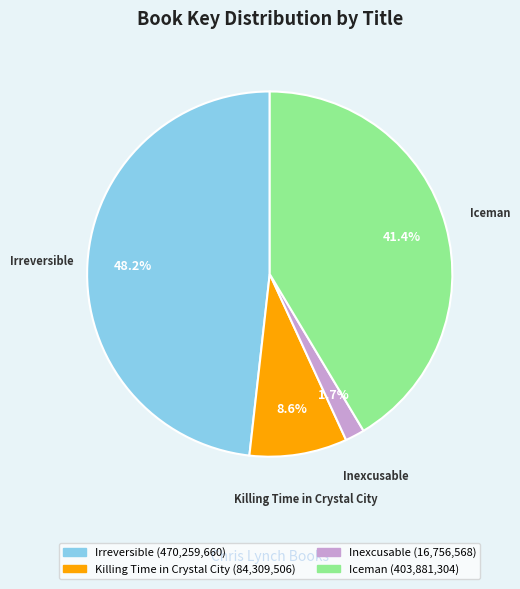

To the nearest percent, what portion does Killing Time in Crystal City represent?

9%